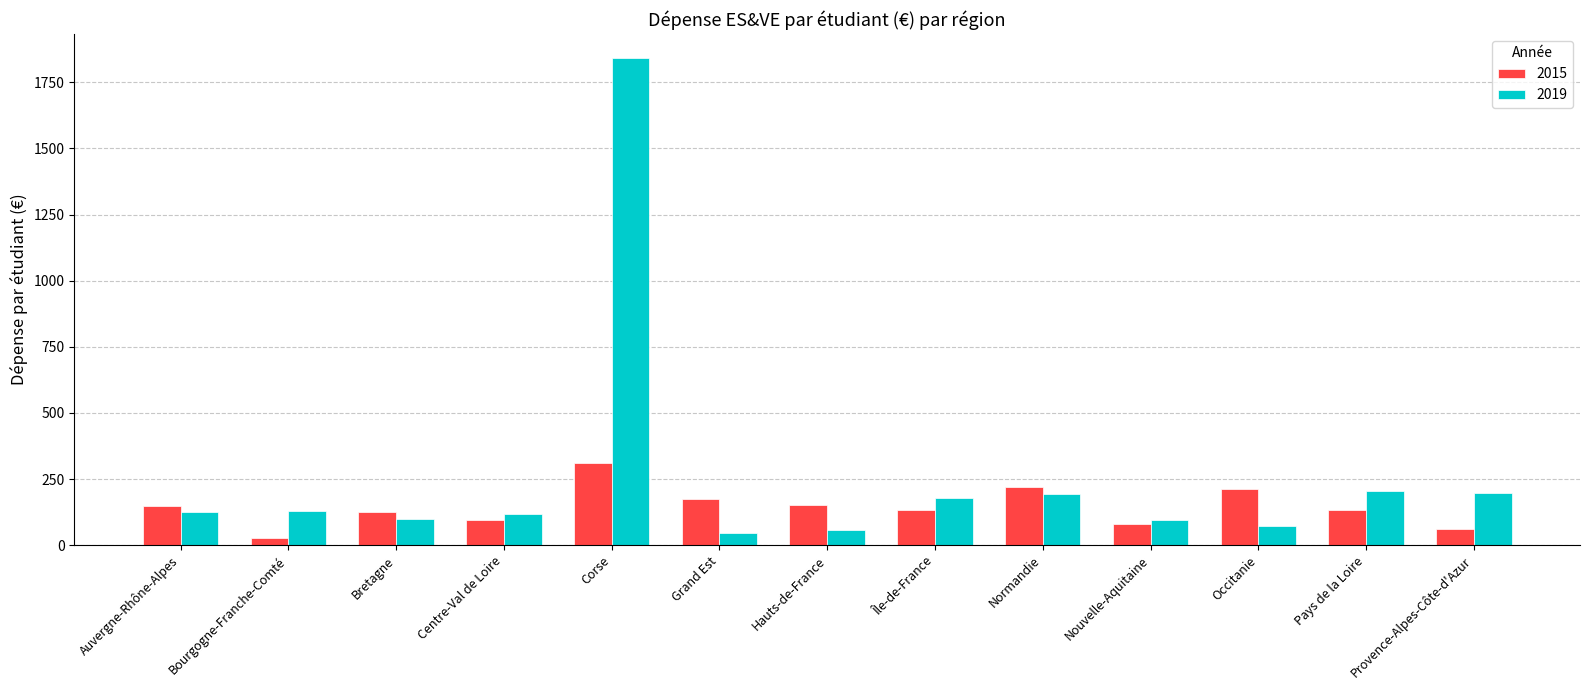

What is the sum of all 2015 values?

1868.0